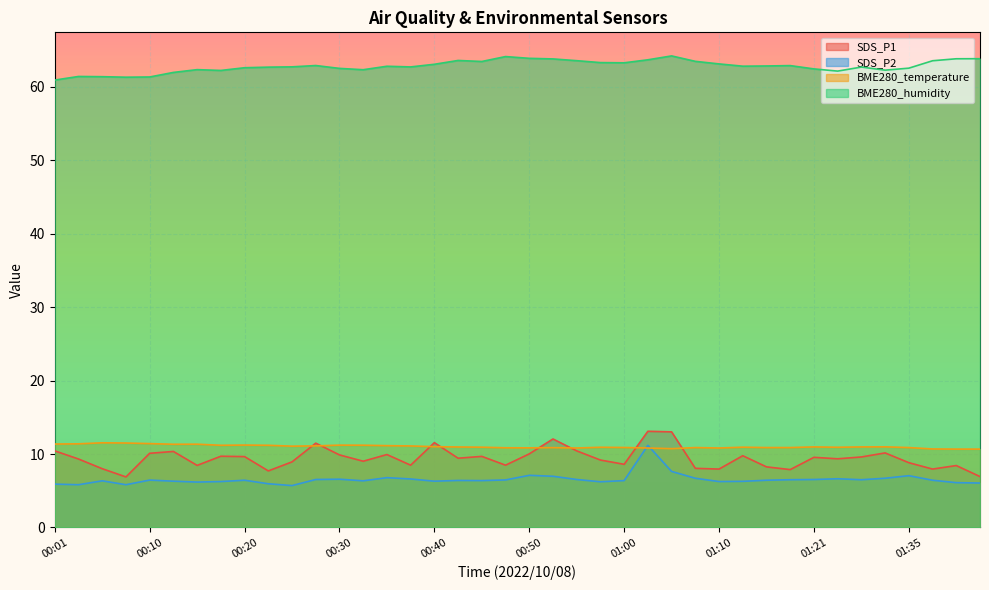

What is the difference between the maximum and minimum values in the SDS_P1 series?

6.2